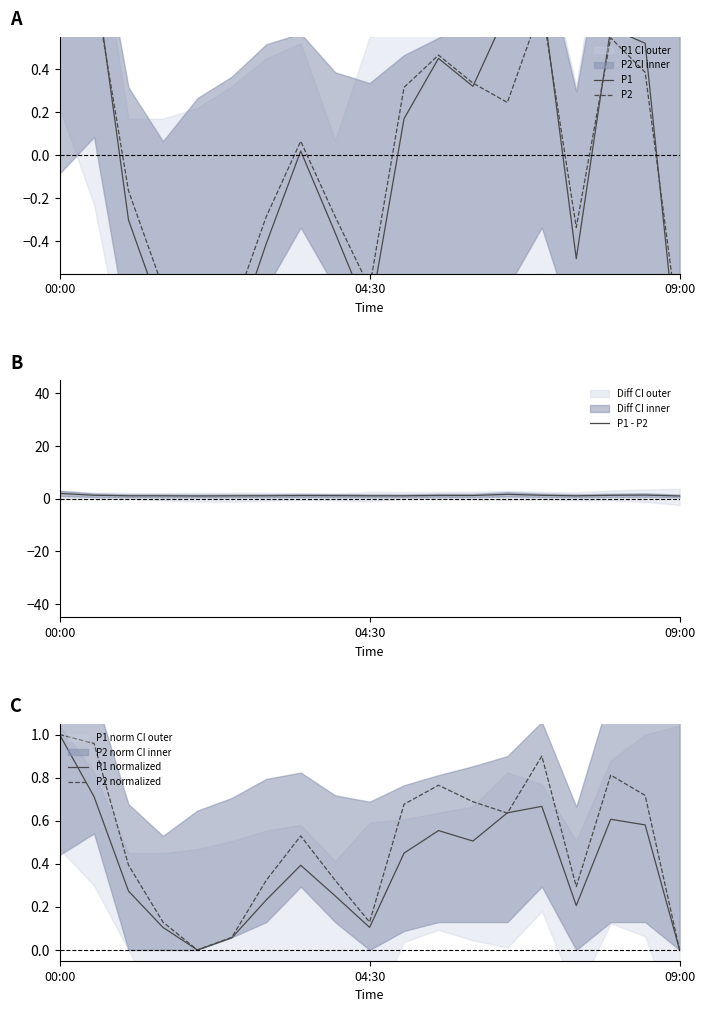

True or false: P1 normalized and P2 normalized intersect in this chart.

True